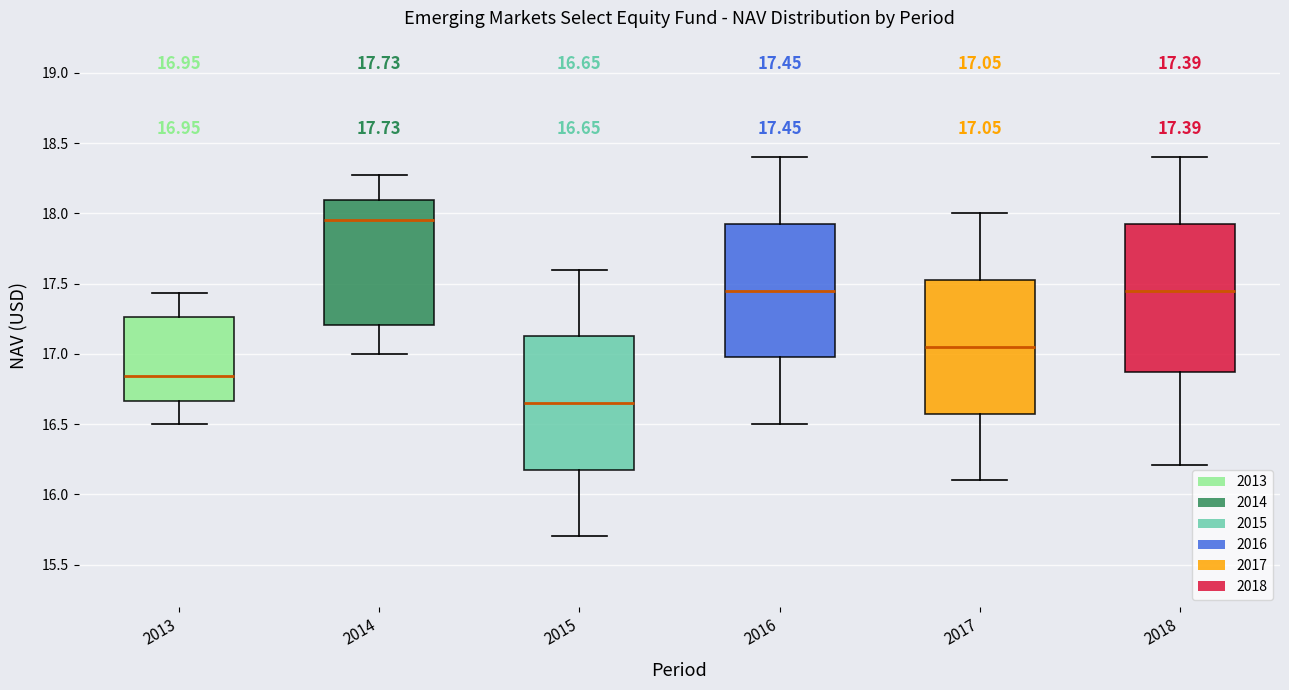

Comparing the boxes themselves (not the whiskers), which one is the tallest?

2018